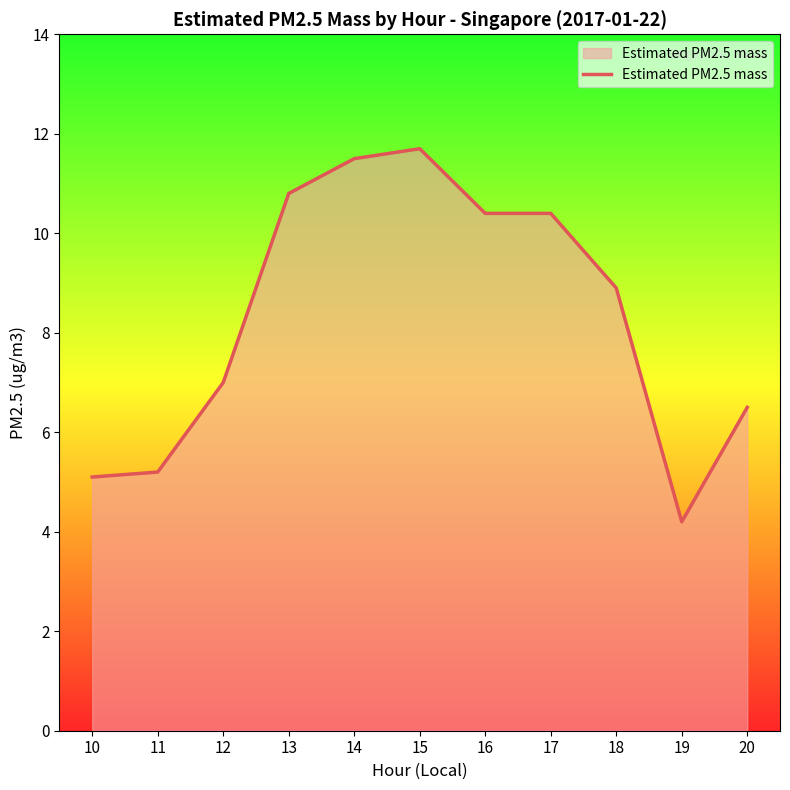

At which category does the data reach its first local peak?

15